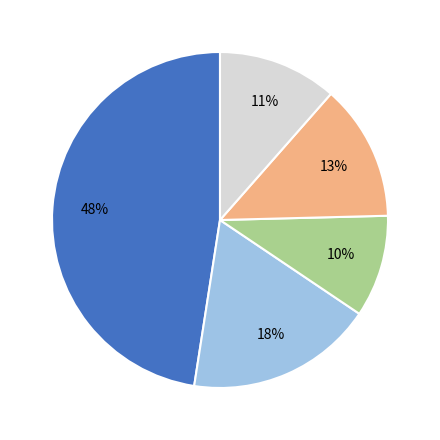

Is there a majority slice in this chart?

No